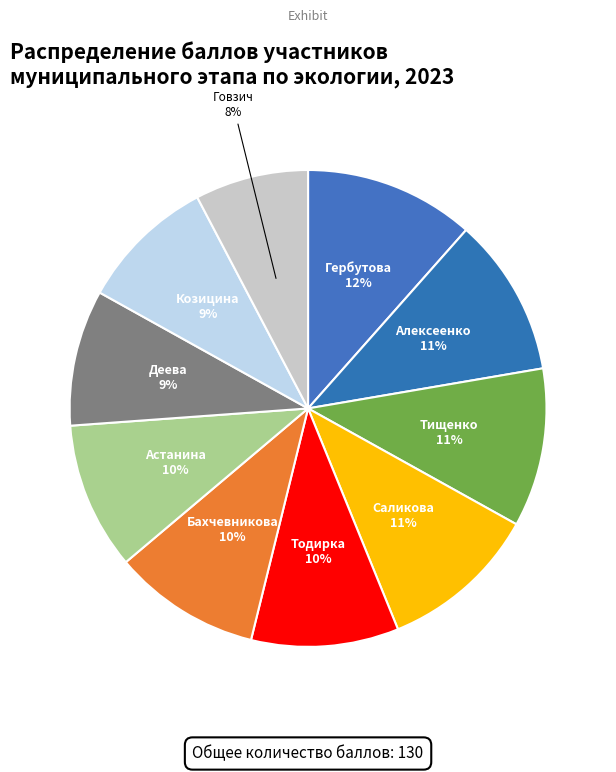

To the nearest percent, what is the difference between the largest and smallest slice percentages?

4%